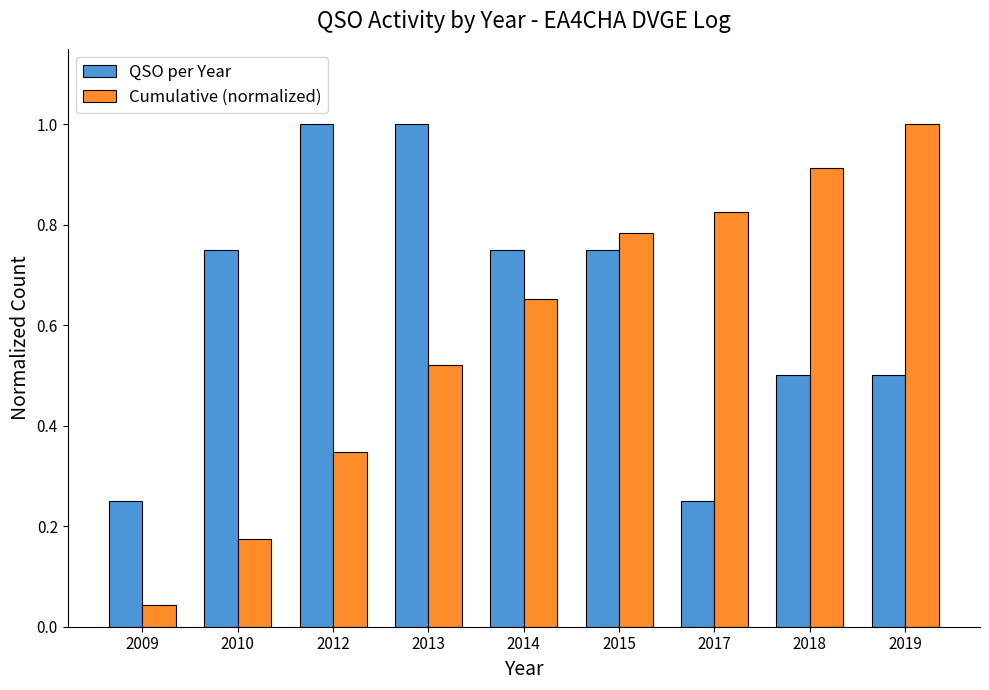

At which label does Cumulative (normalized) reach its minimum?

2009